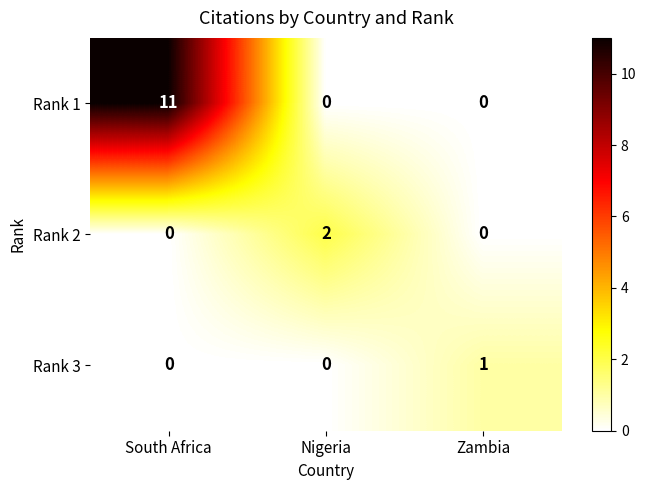

Which series has the largest range (max minus min)?

Rank 1